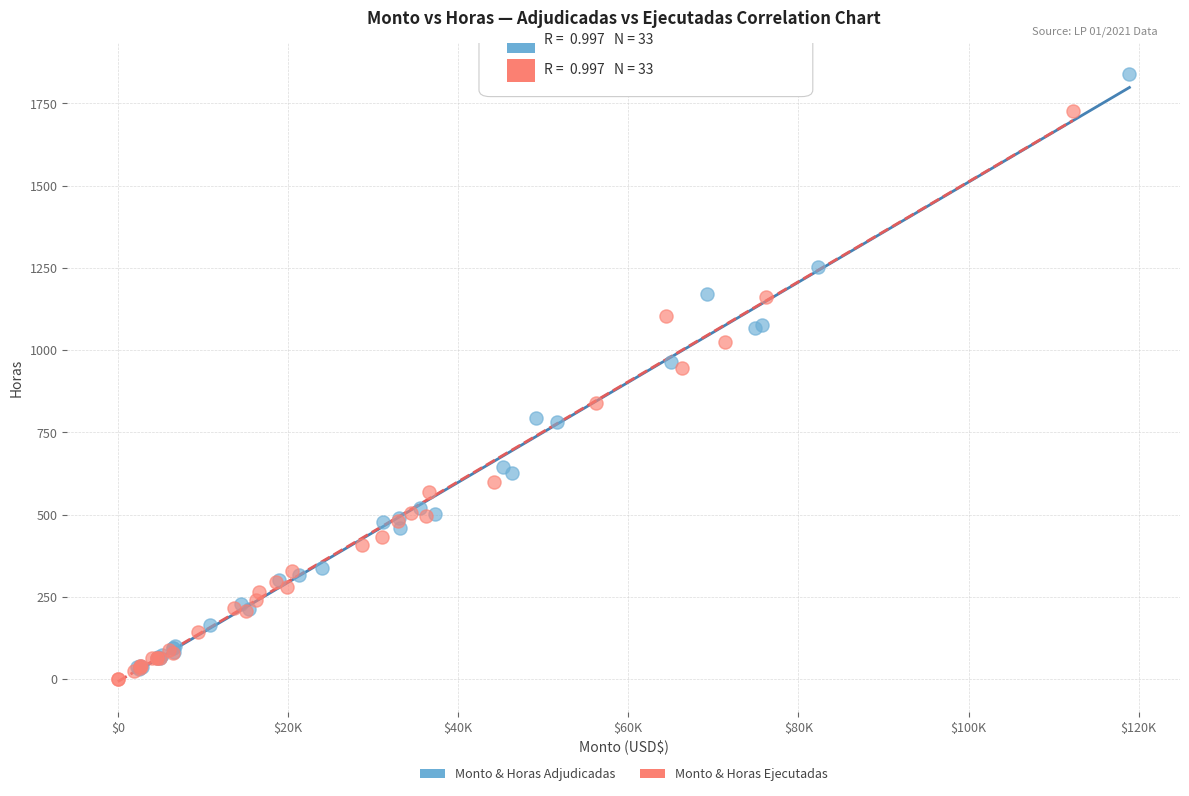

Which series reaches the maximum Y coordinate?

Monto & Horas Adjudicadas